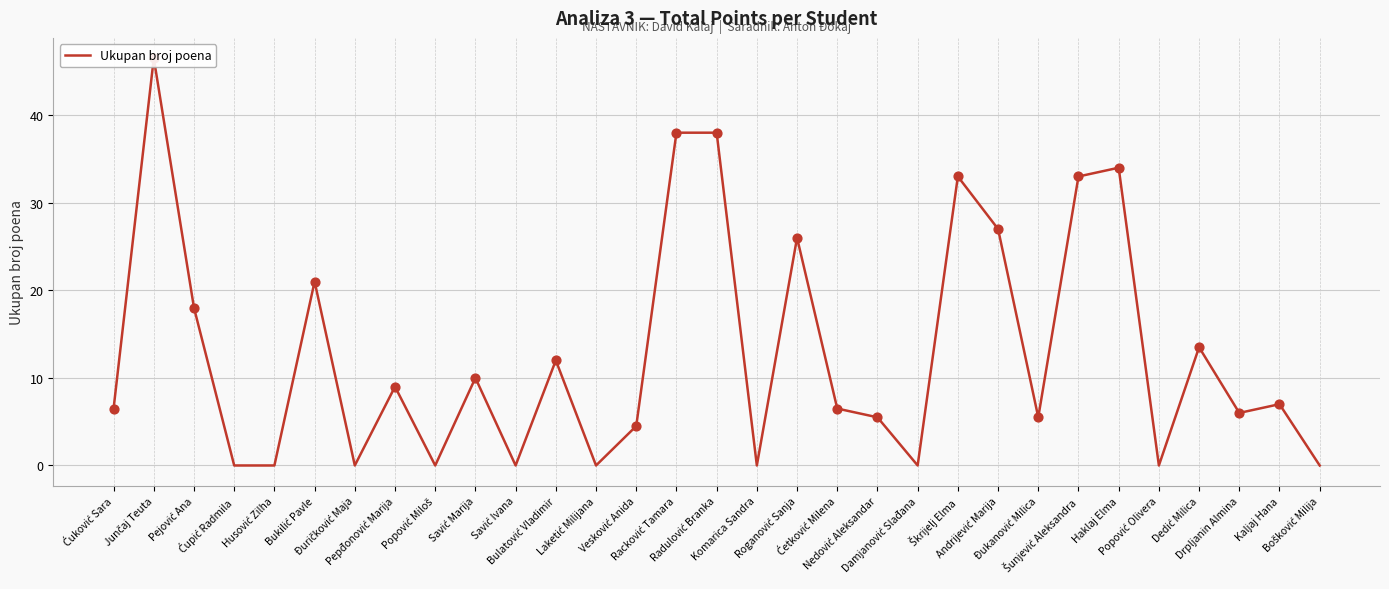

Which has a higher value, Bulatović Vladimir or Damjanović Slađana?

Bulatović Vladimir